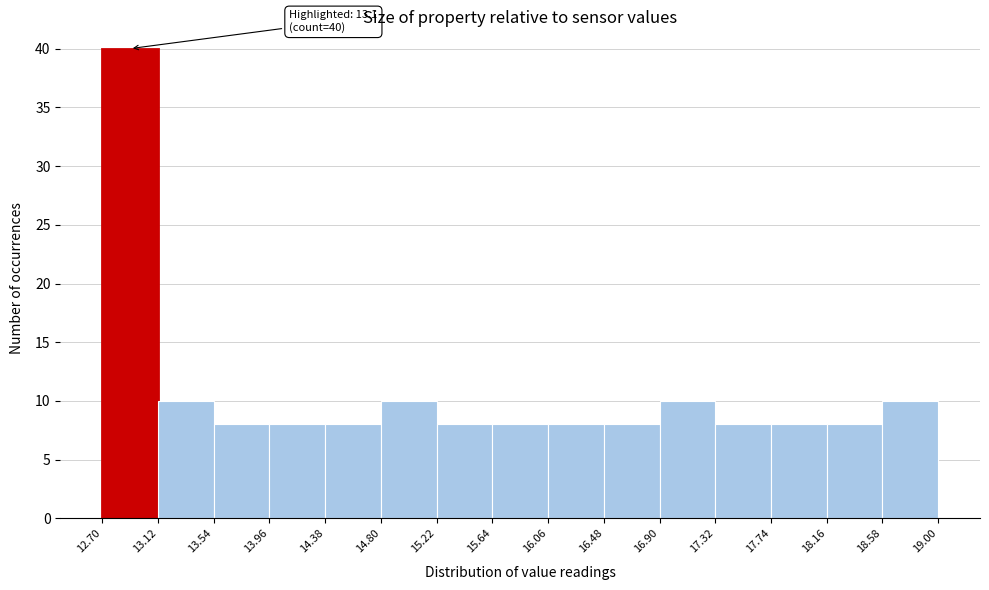

Over which range of the x-axis is the bar tallest?

12.70 to 13.12